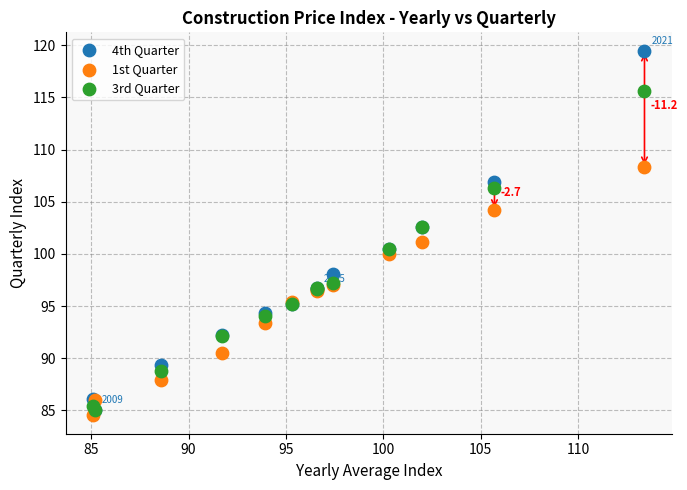

Which series has the largest Y range (max minus min)?

4th Quarter